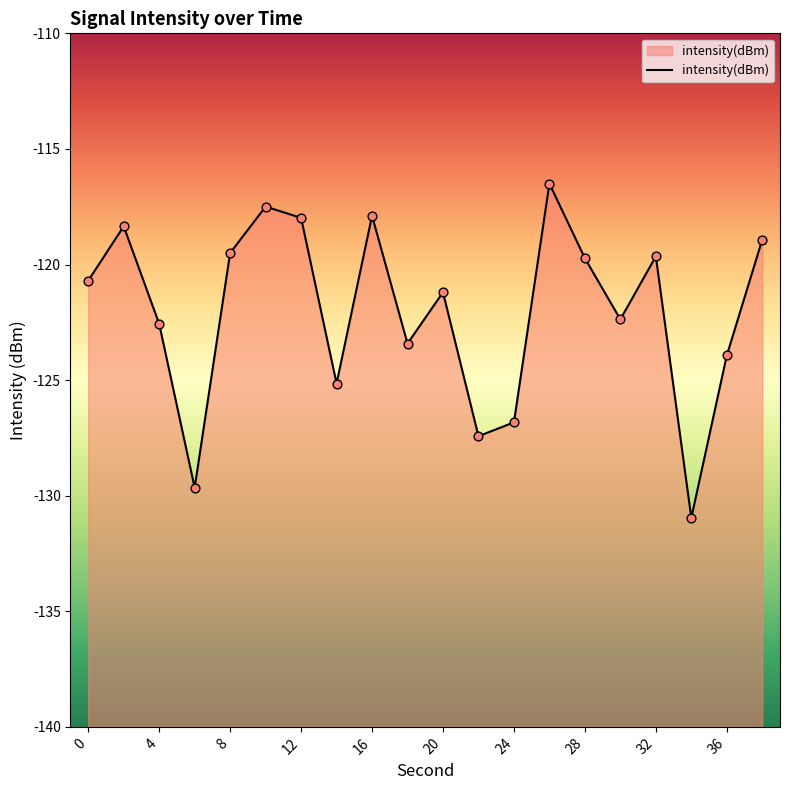

Which has a higher value, 0 or 32?

32